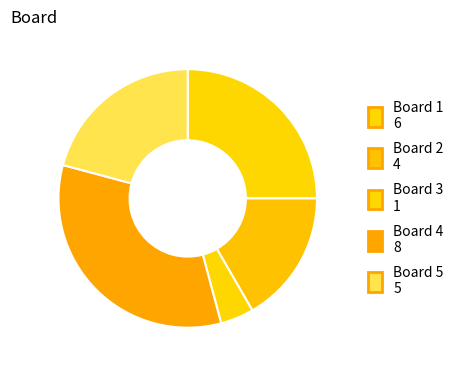

Does any single category account for the majority?

No